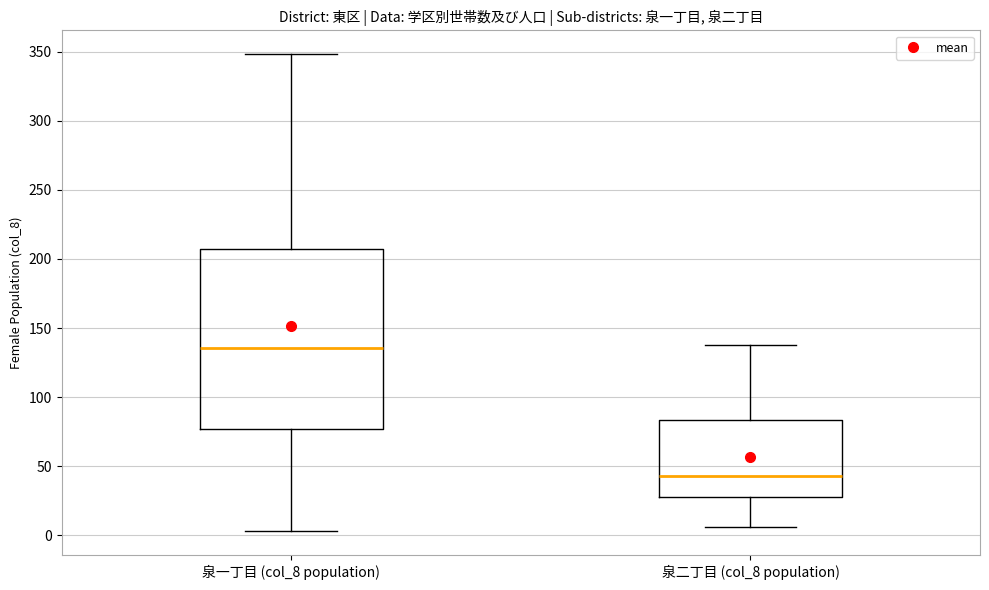

Which box has the lowest median line?

泉二丁目 (col_8 population)